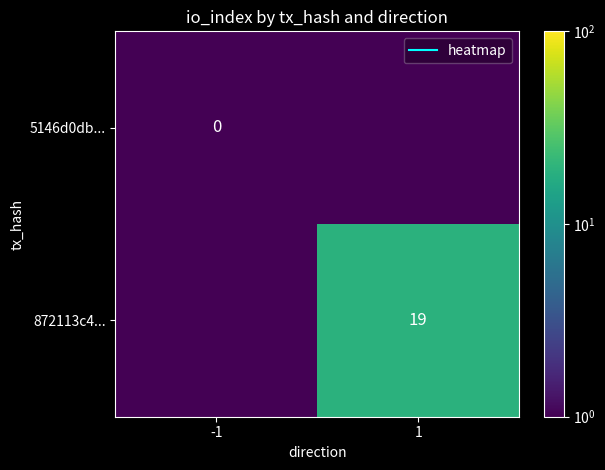

Rank the categories by 872113c4... value from lowest to highest.

-1, 1